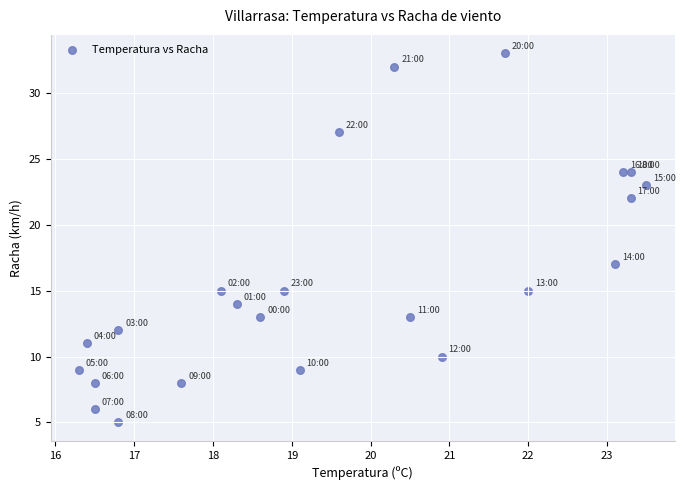

What is the range of Y values (max minus min)?

28